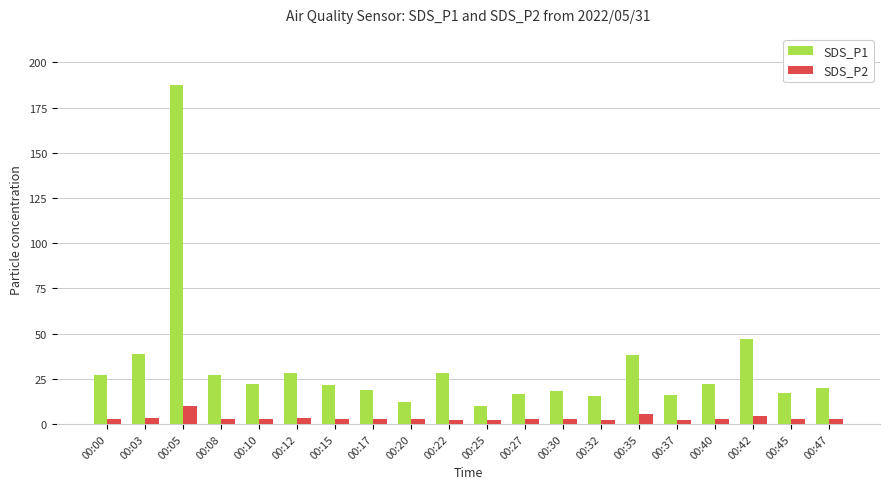

List the series in order of their overall mean, highest first.

SDS_P1, SDS_P2